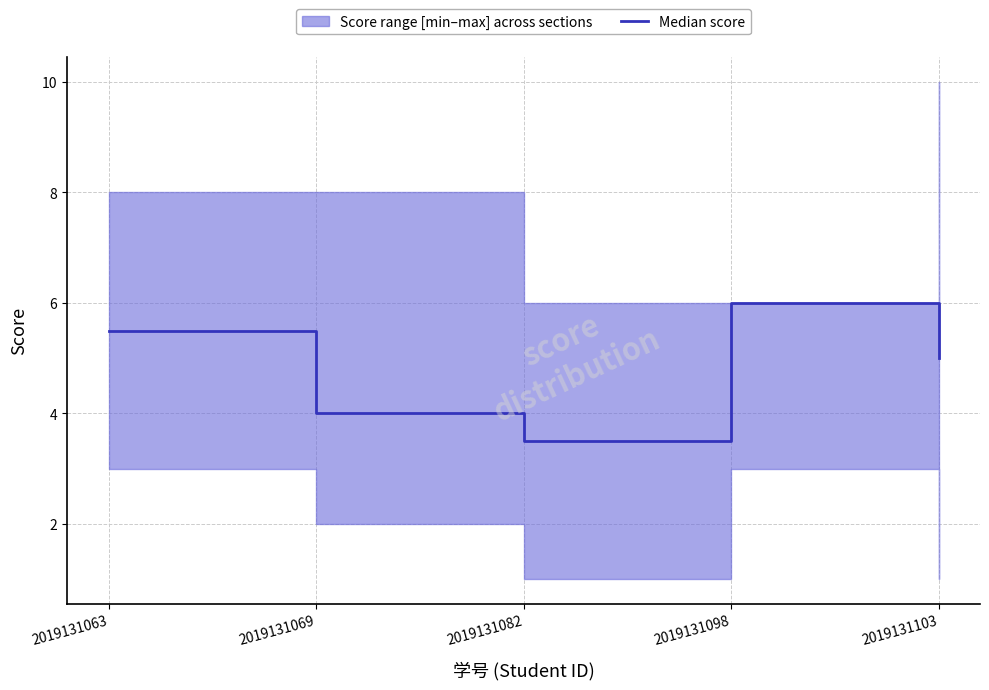

Is it true that the value at 2019131082 is 3.5?

True